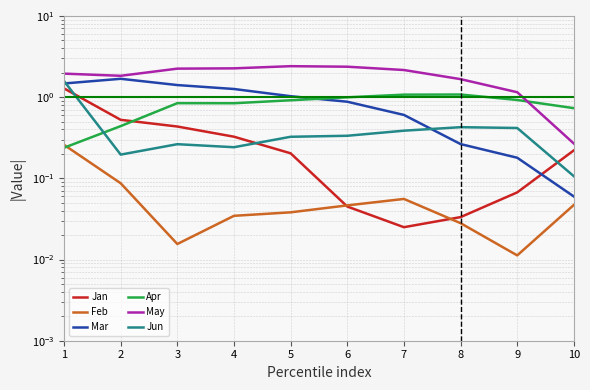

At 7, list the series in order from smallest to largest.

Jan, Feb, Jun, Mar, Apr, May